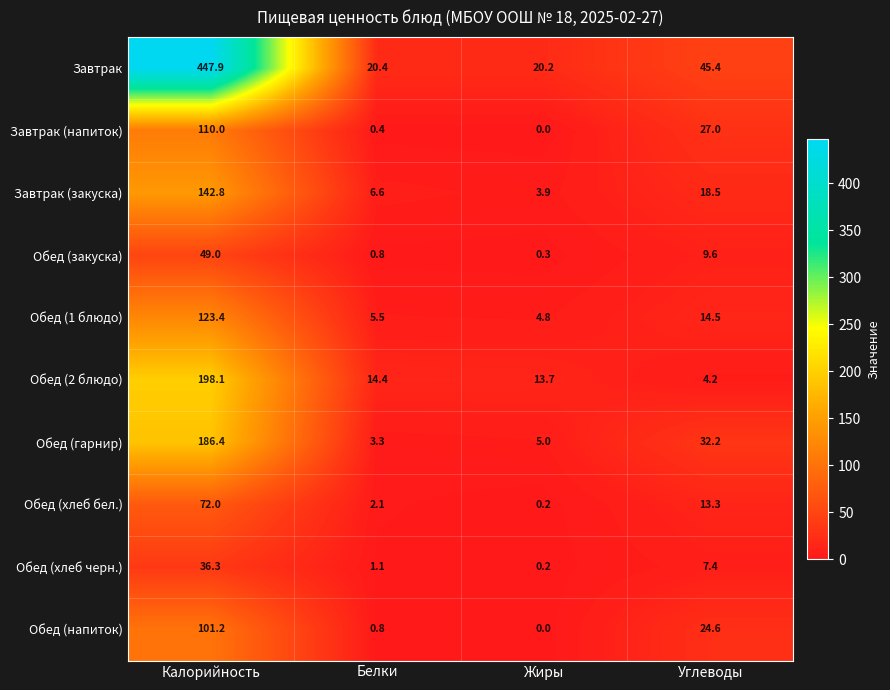

The value of Завтрак (закуска) at Жиры is 3.9. True or false?

True